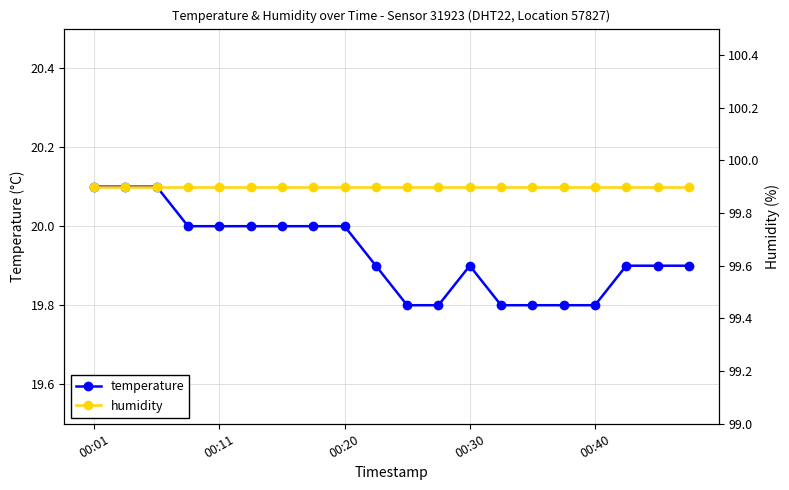

Which series has the largest total across all categories?

humidity